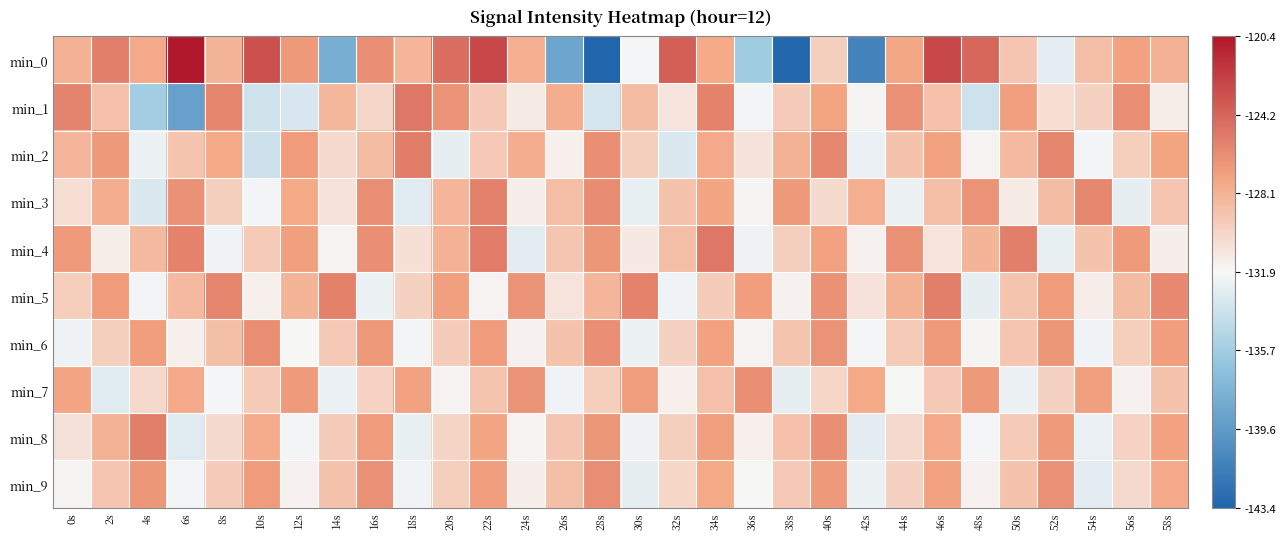

At which category is the sum across all series the highest?

34s